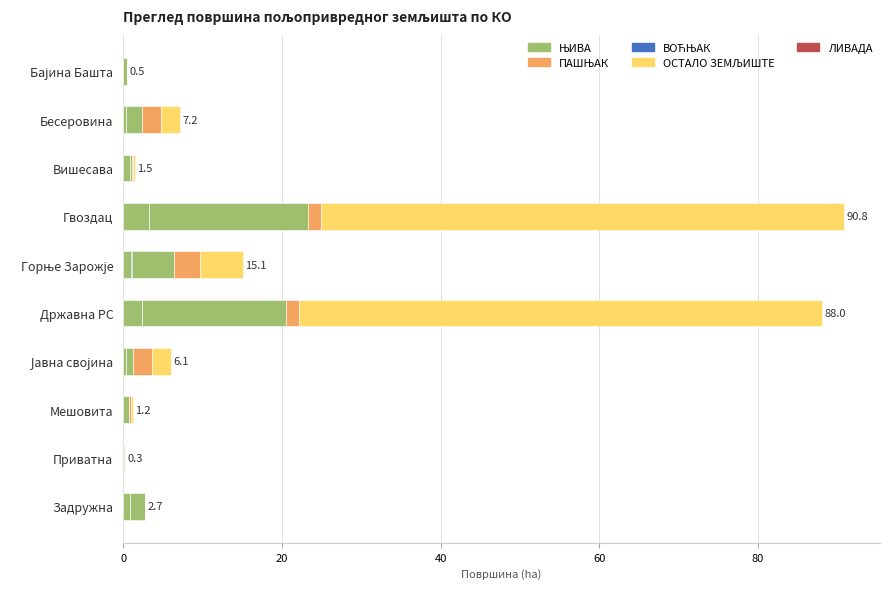

How many data points does each series have?

10